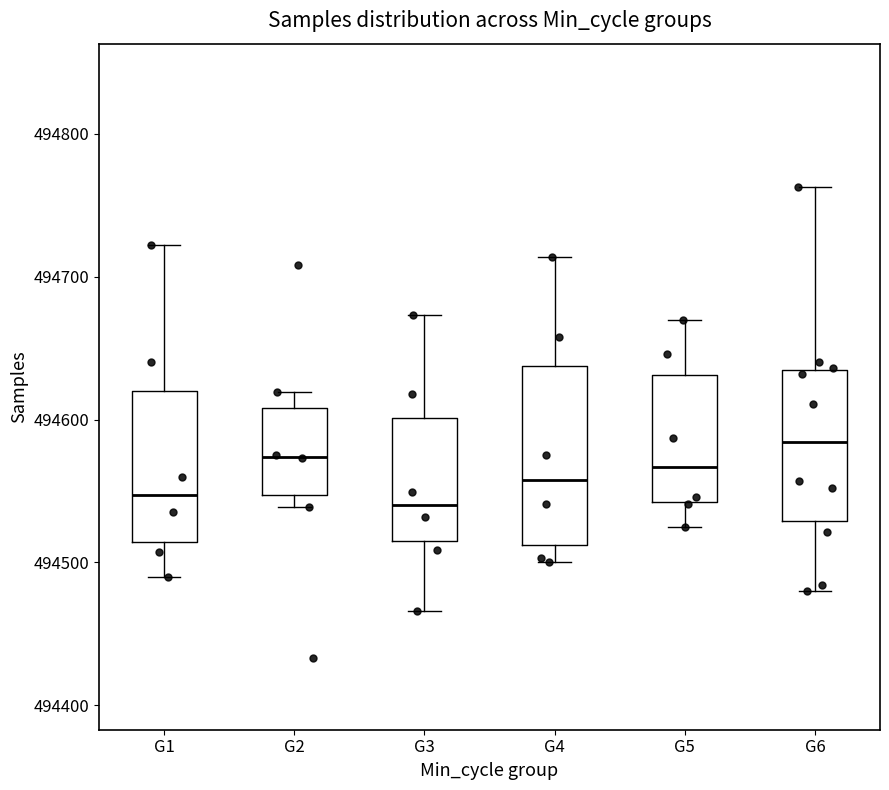

Reading left to right, read every box against the y-axis: the position of its median line, the range the box covers, and the ends of its whiskers. The values are not printed on the chart, so give them approximately, as read against the axis.

G1: median 494550, box 494510 to 494620, whiskers 494490 to 494720
G2: median 494570, box 494550 to 494610, whiskers 494540 to 494620
G3: median 494540, box 494510 to 494600, whiskers 494470 to 494670
G4: median 494560, box 494510 to 494640, whiskers 494500 to 494710
G5: median 494570, box 494540 to 494630, whiskers 494530 to 494670
G6: median 494580, box 494530 to 494640, whiskers 494480 to 494760